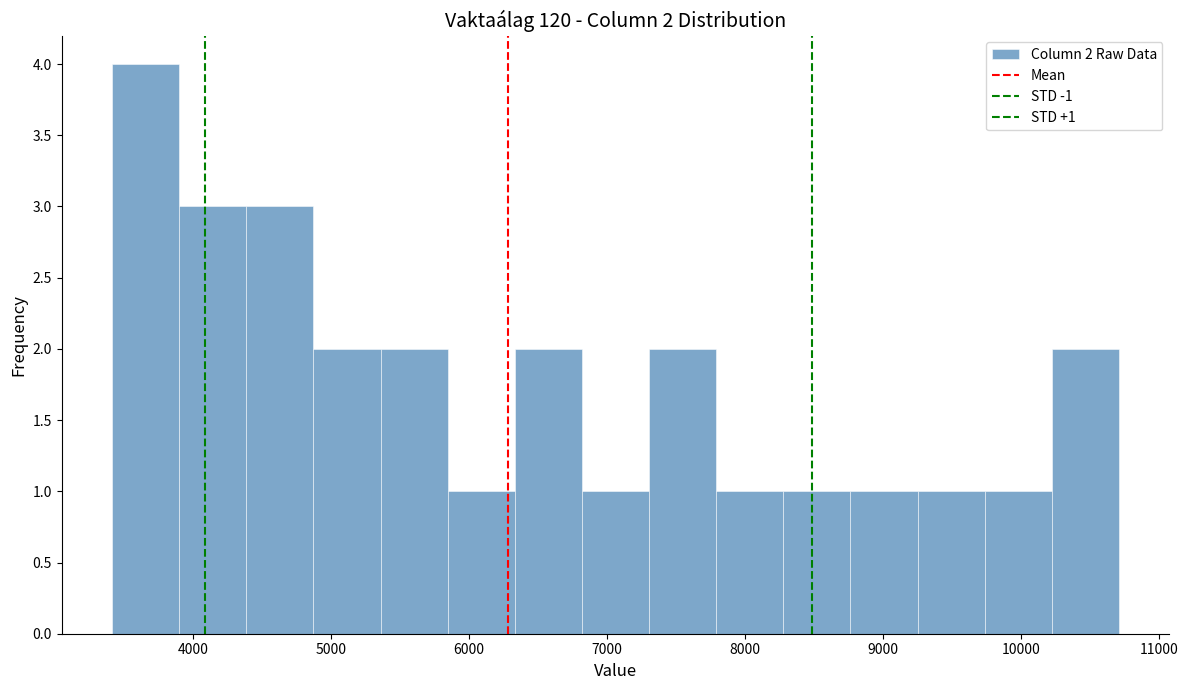

Which range on the x-axis has the tallest bar?

3400 to 3900